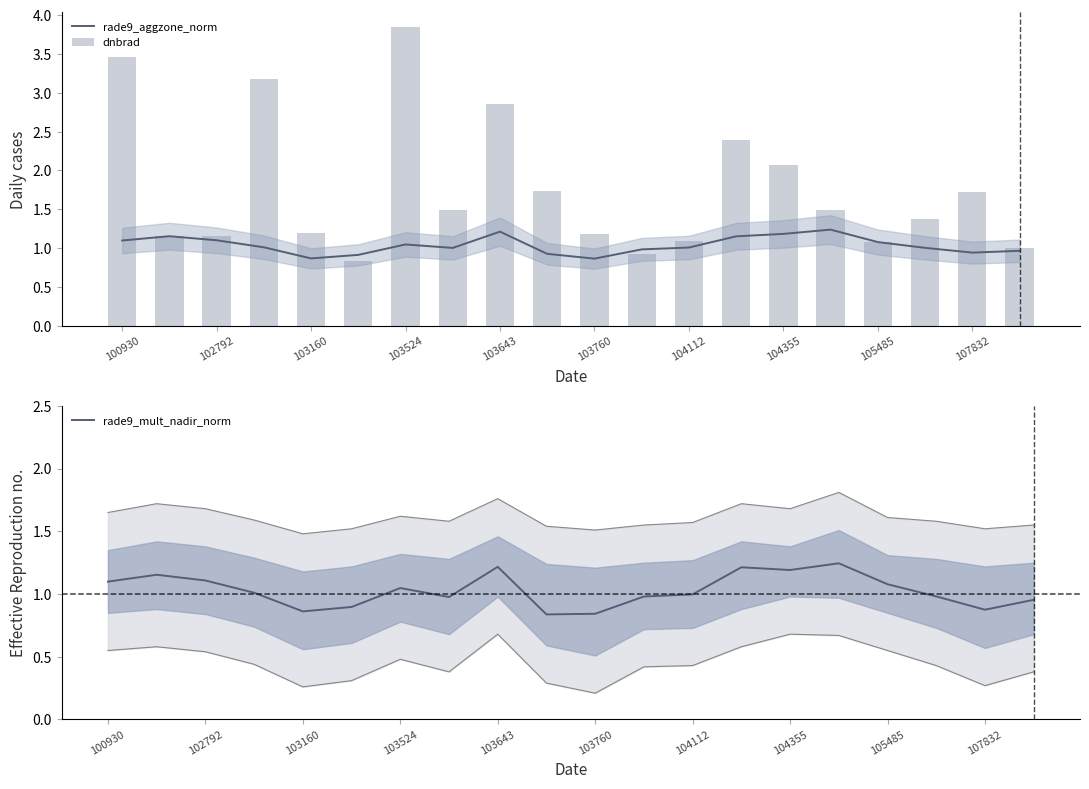

The rade9_aggzone_norm series shows 1.7 at 103643. True or false?

False